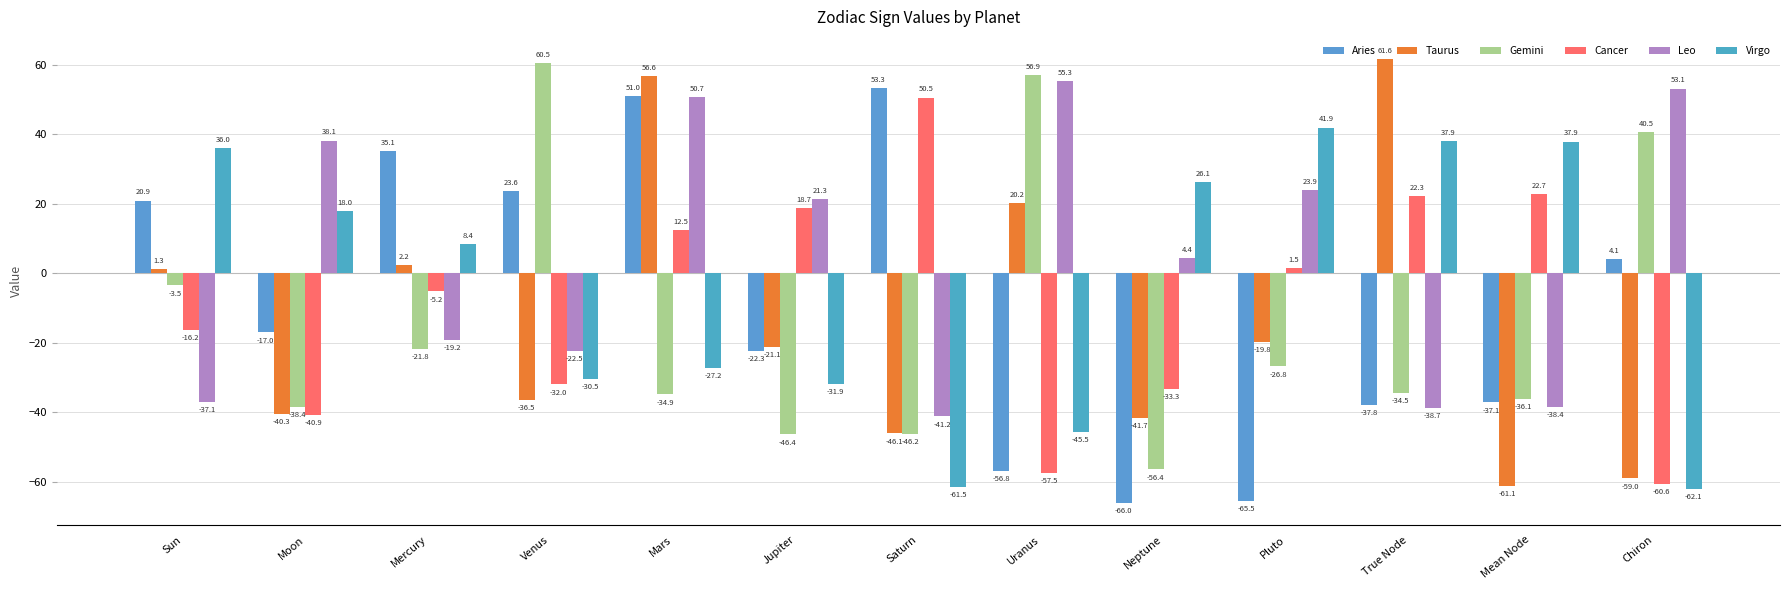

What is the difference between the second highest and minimum values in the Gemini series?

113.3